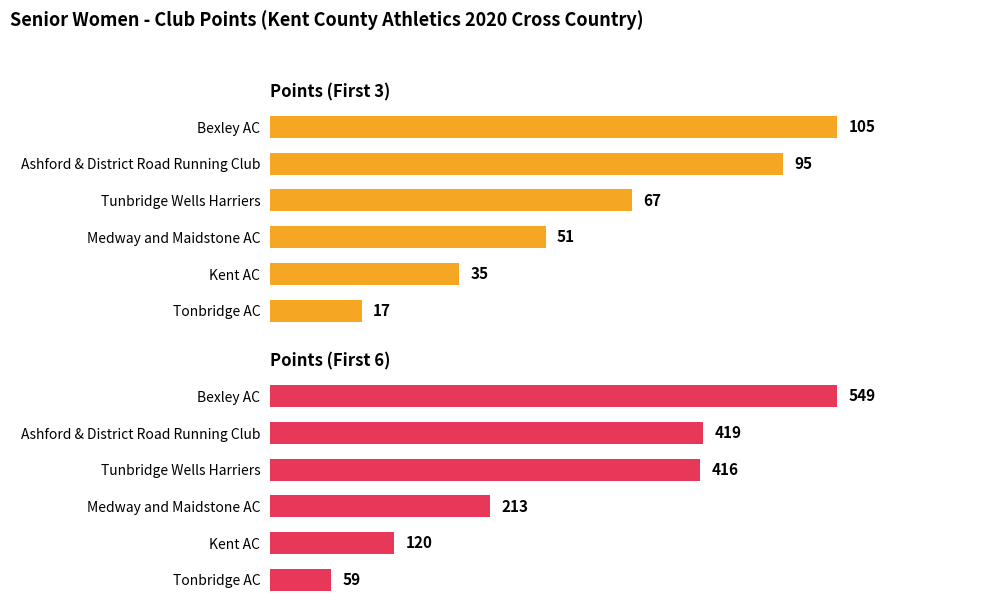

Between Kent AC and Bexley AC, which series saw the biggest shift?

Points (First 6)